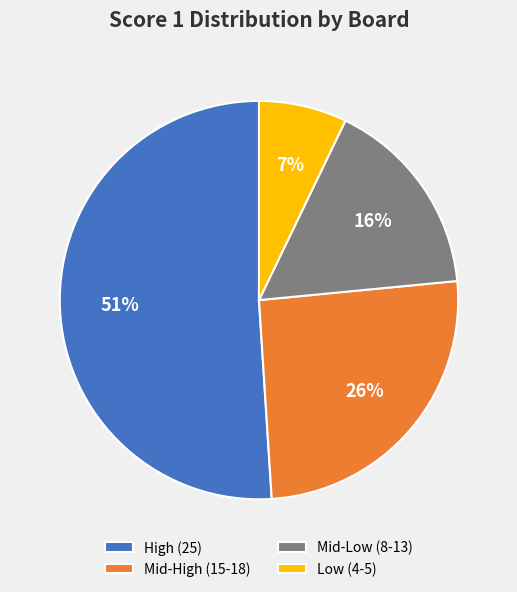

To the nearest percent, what is the average slice percentage?

25%